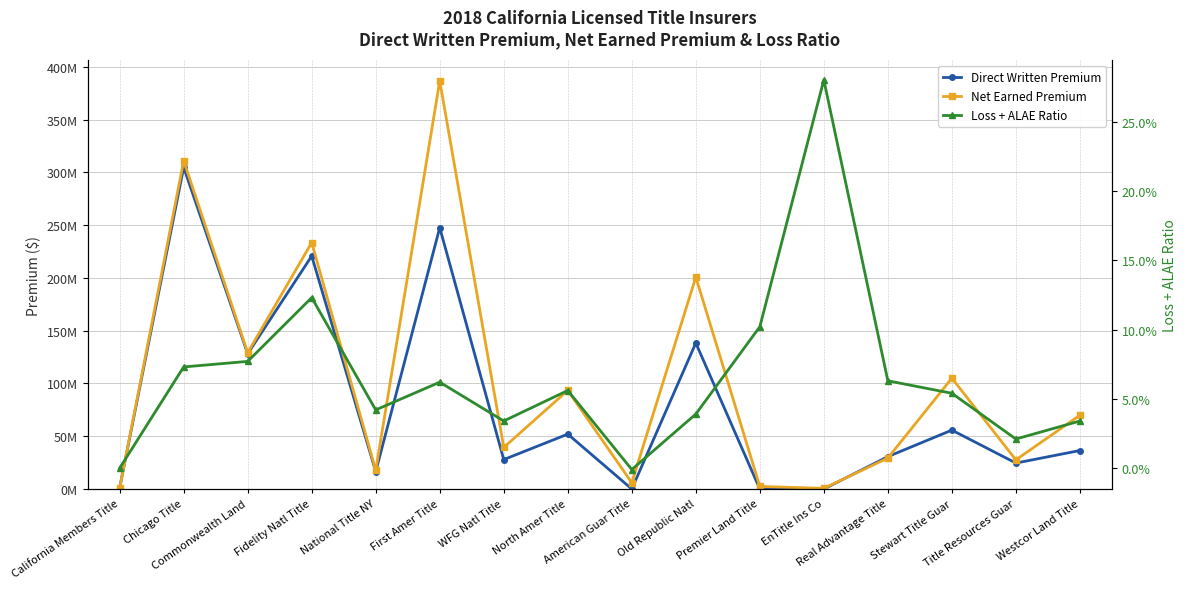

The value of Net Earned Premium at Commonwealth Land is 129141723.0. True or false?

True